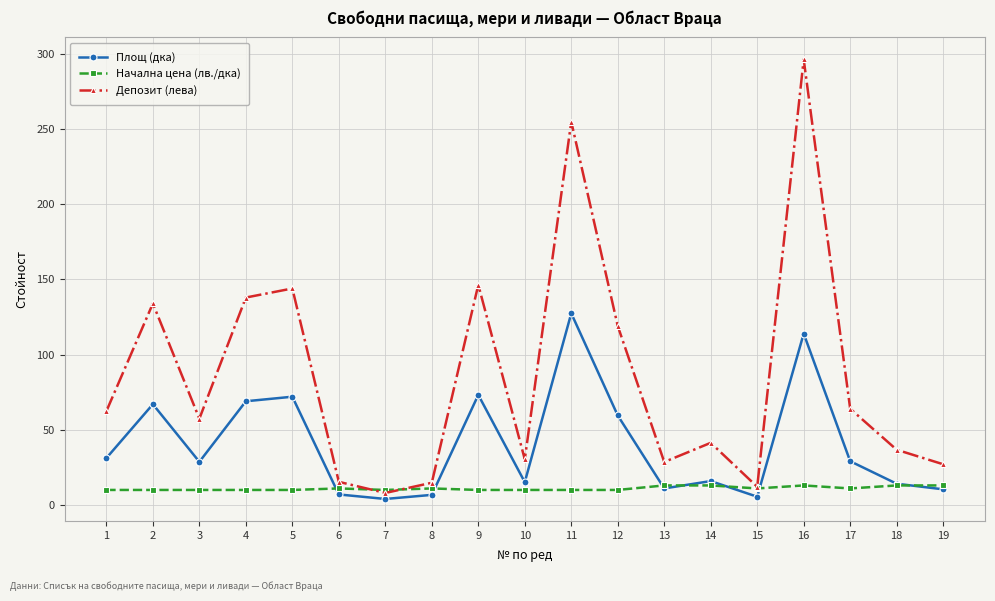

At 1, list the series in order from smallest to largest.

Начална цена (лв./дка), Площ (дка), Депозит (лева)